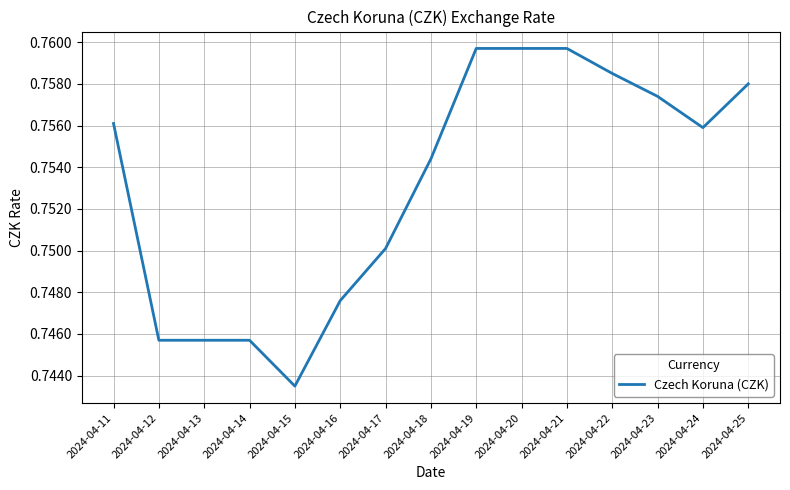

Which label corresponds to the smallest value in the chart?

2024-04-15